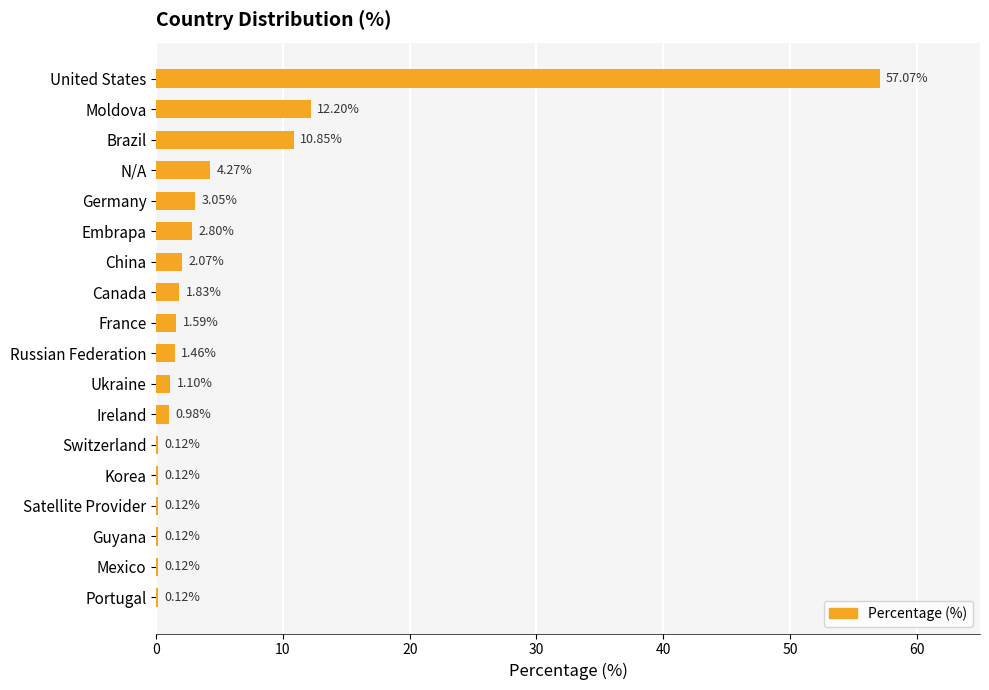

Which label corresponds to the largest value in the chart?

United States